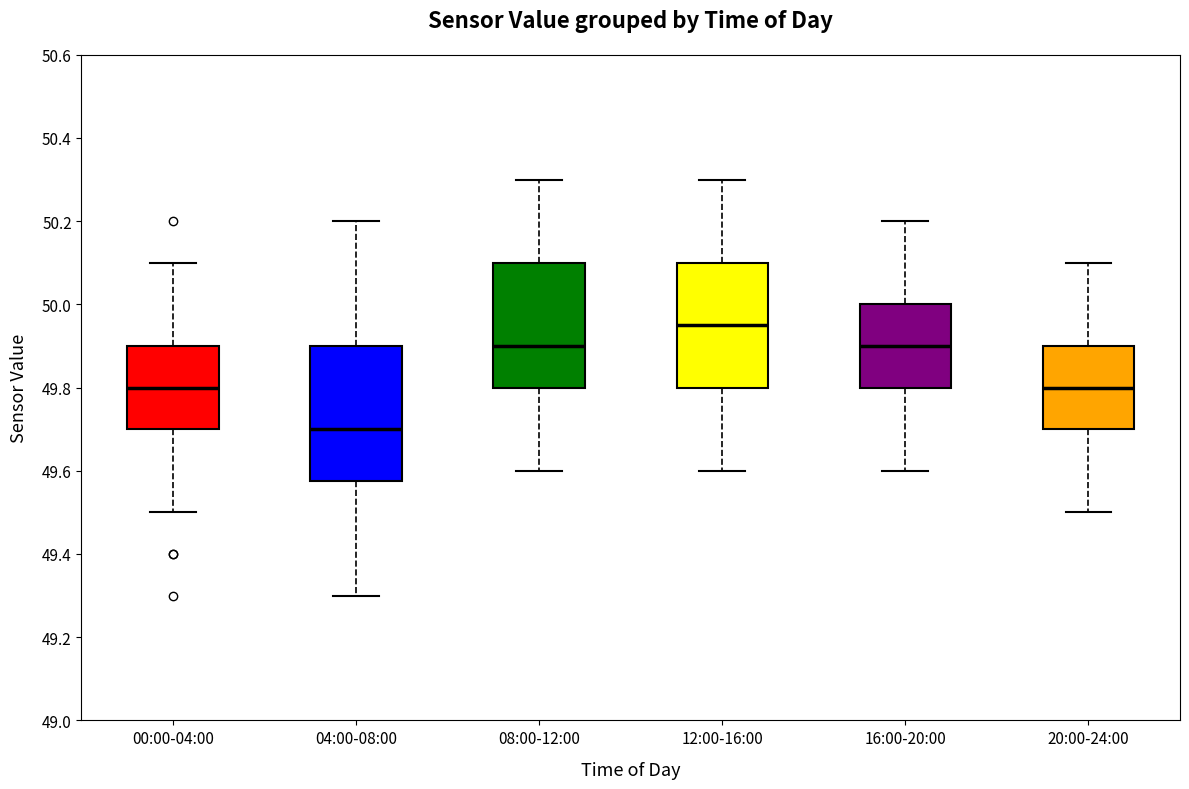

Which box is the tallest, from its lower edge to its upper edge?

04:00-08:00